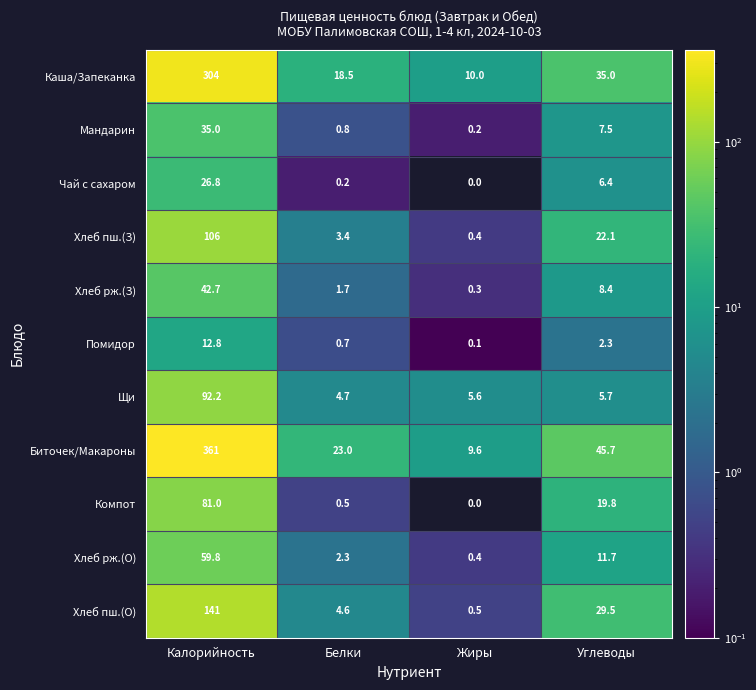

Between Калорийность and Белки, which series saw the biggest shift?

Биточек/Макароны